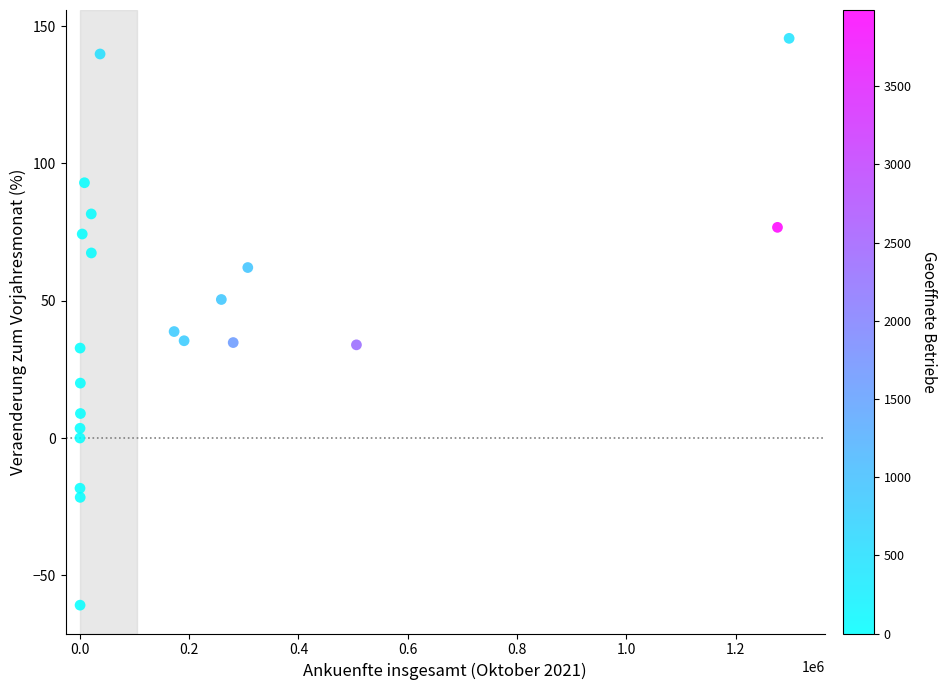

What Y value in the scatter plot is closest to 42?

38.8